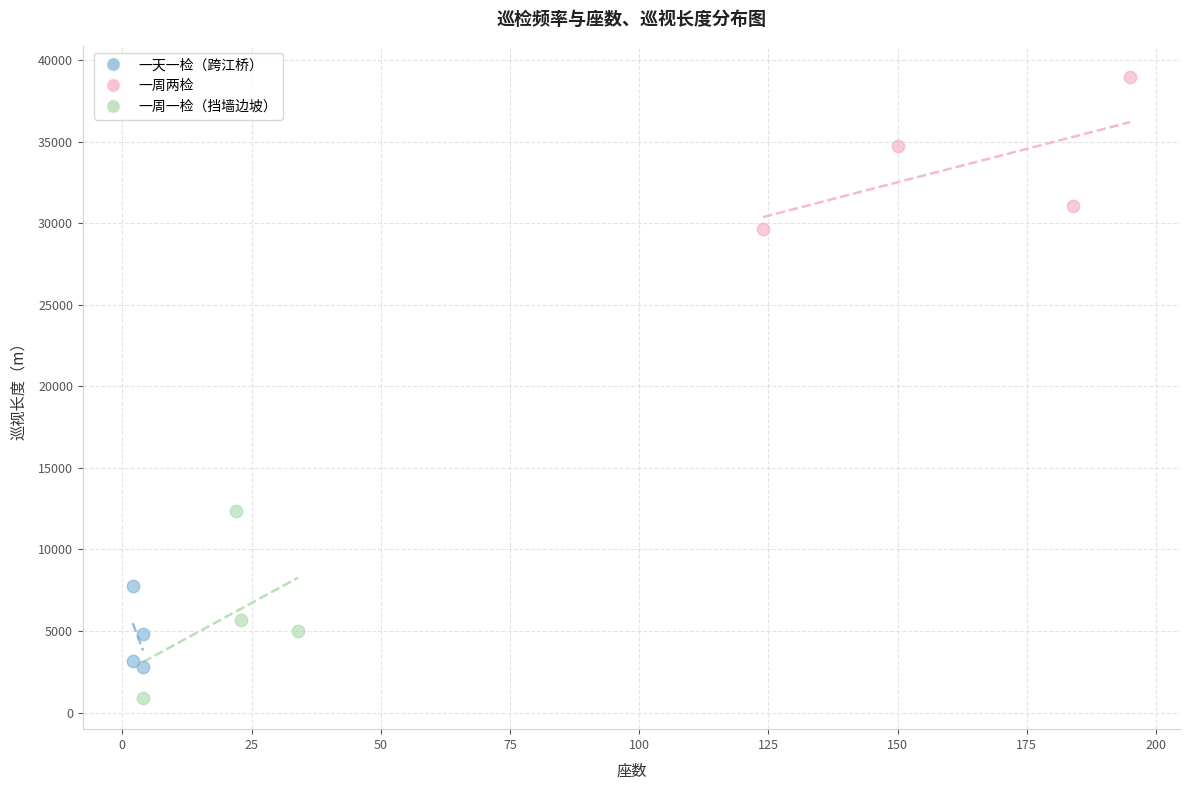

Which series has the largest Y range (max minus min)?

一周一检（挡墙边坡）